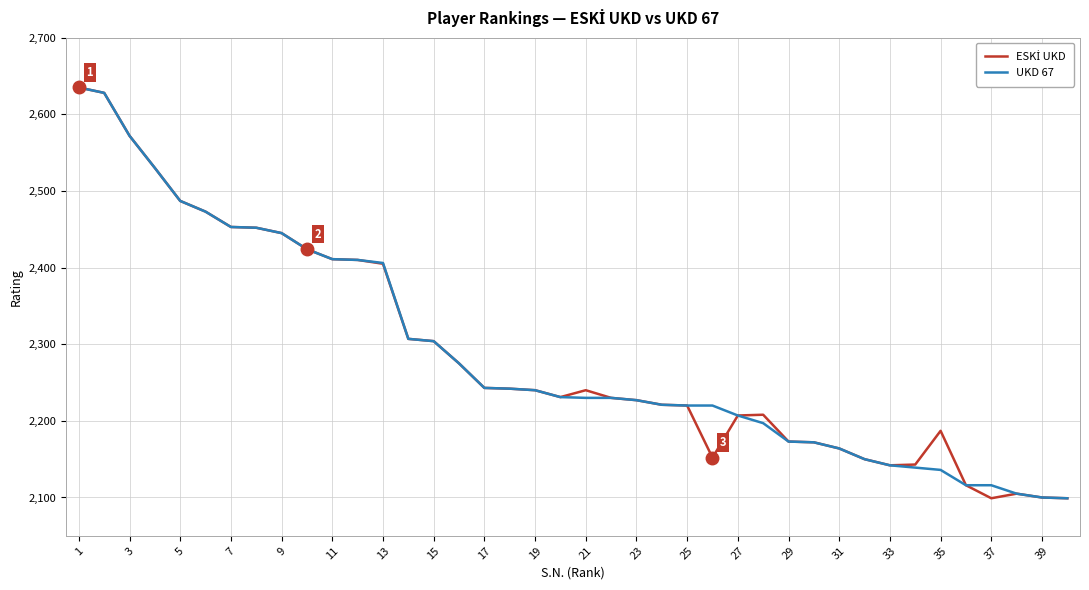

What is the smallest value displayed?

2099